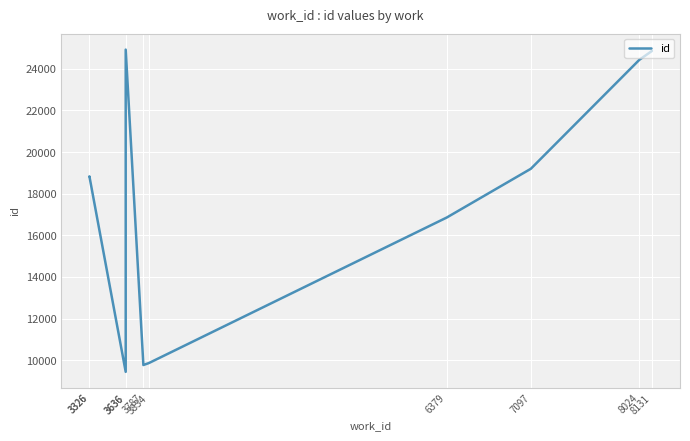

Reading left to right, extract all data points from this chart.

18833	18834	9443	24924	9771	9865	16858	19199	24434	24858